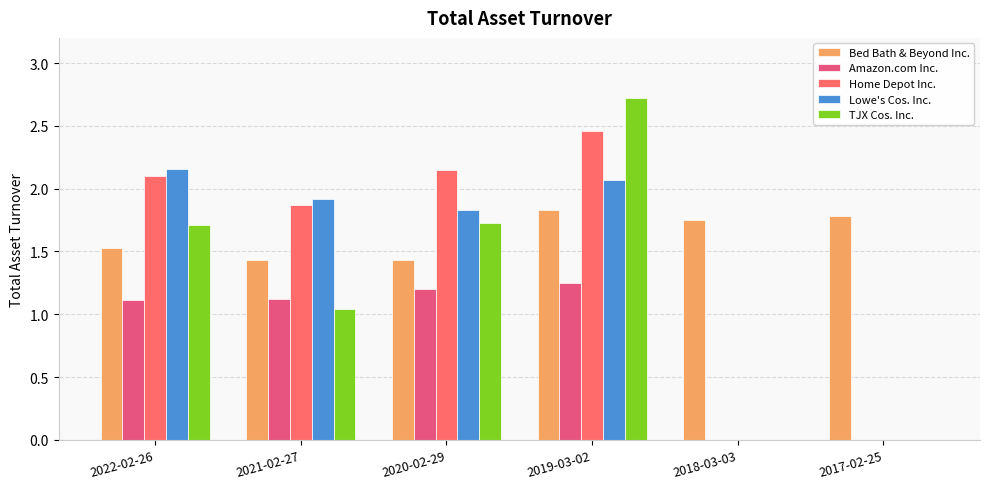

True or false: Amazon.com Inc. has a value of 0.4 at 2017-02-25.

False